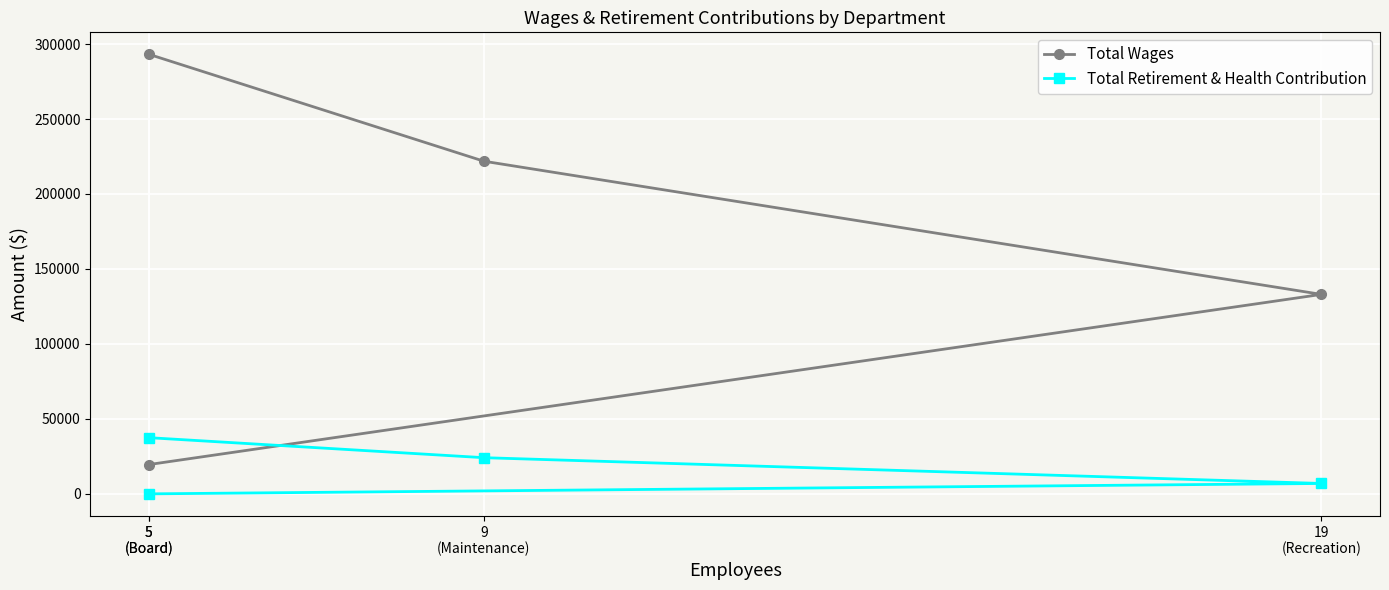

What are all the series names shown in the legend?

Total Wages, Total Retirement & Health Contribution